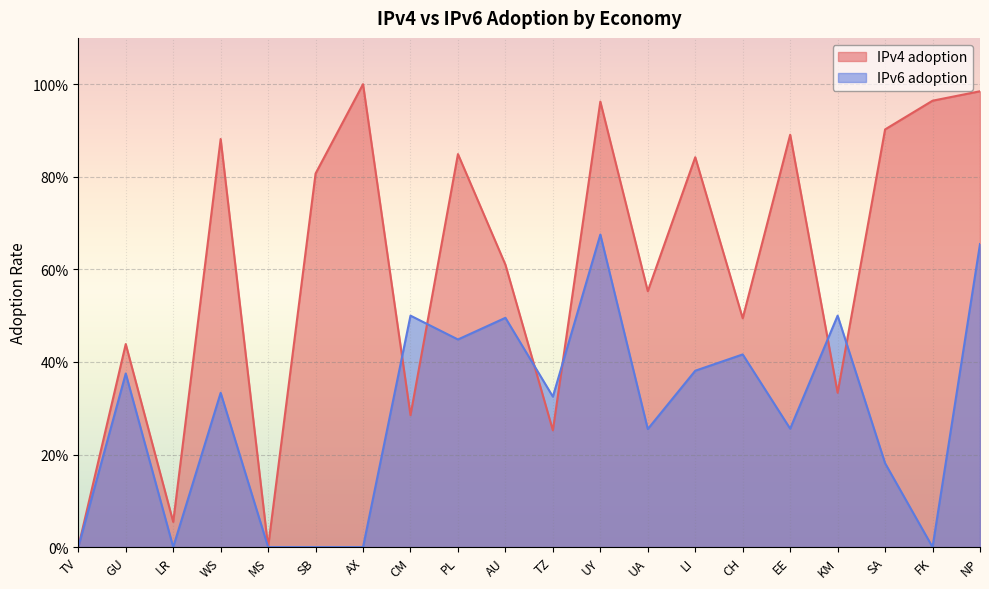

Between UA and FK, which series saw the biggest shift?

IPv4 adoption